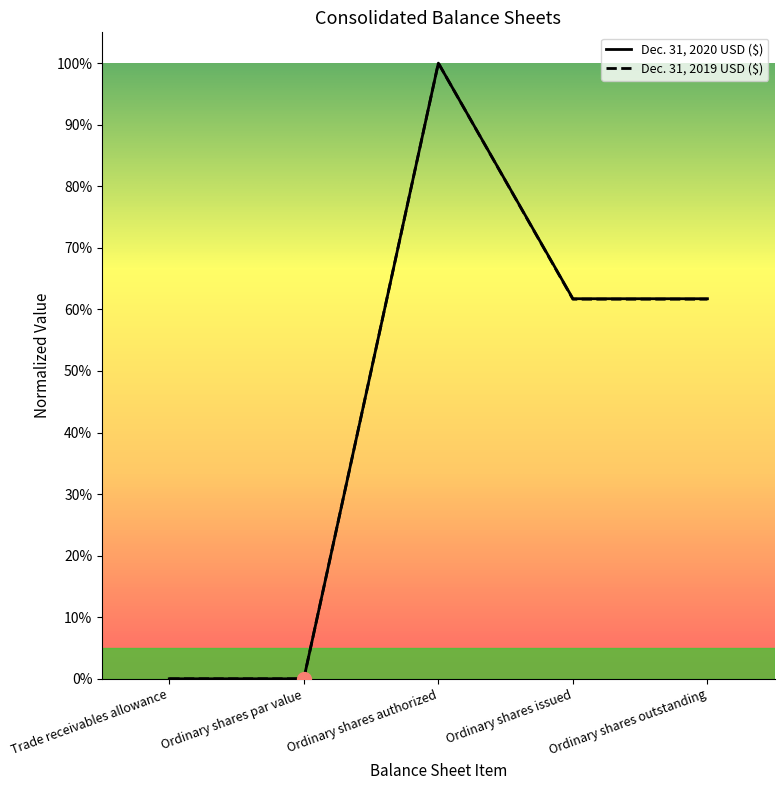

At which label does Dec. 31, 2020 USD ($) reach its minimum?

Ordinary shares par value